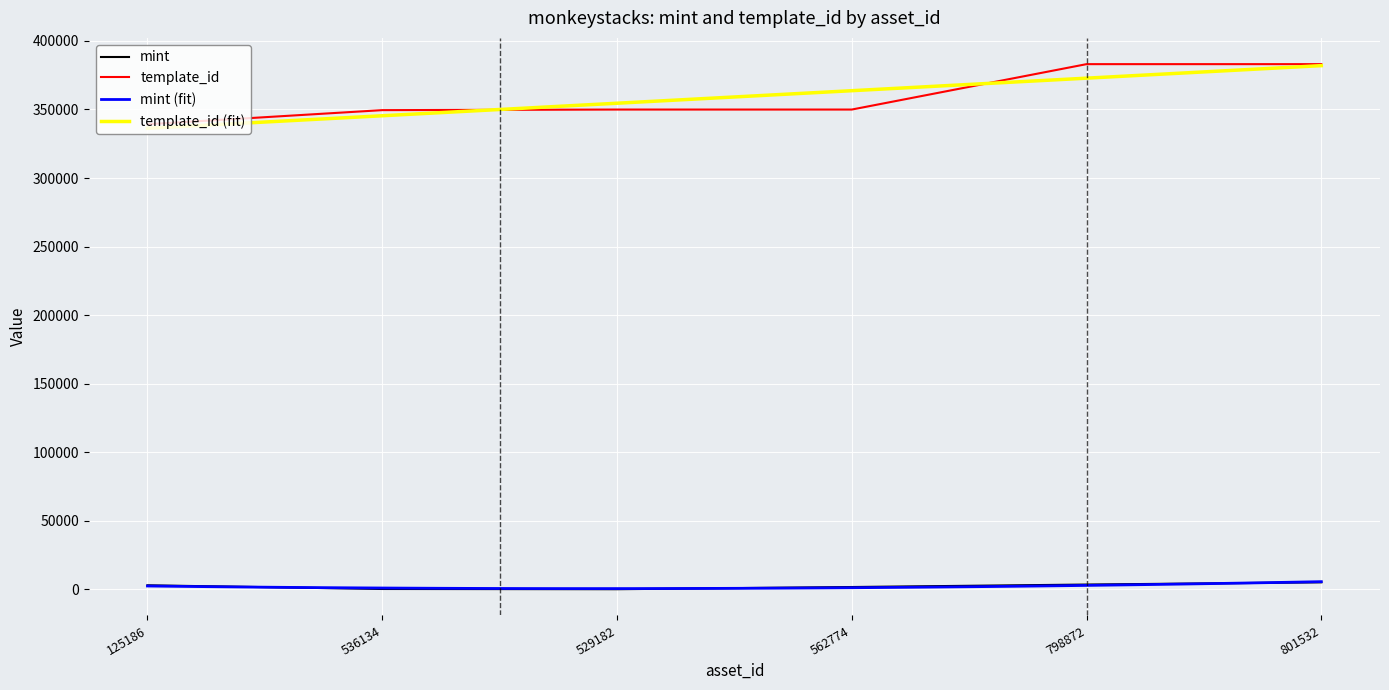

The template_id series shows 221897 at 125186. True or false?

False